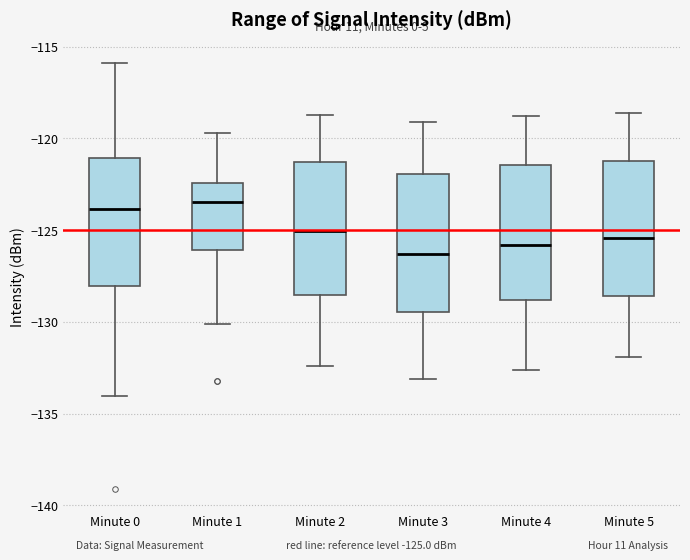

Which box's median line is the lowest?

Minute 3